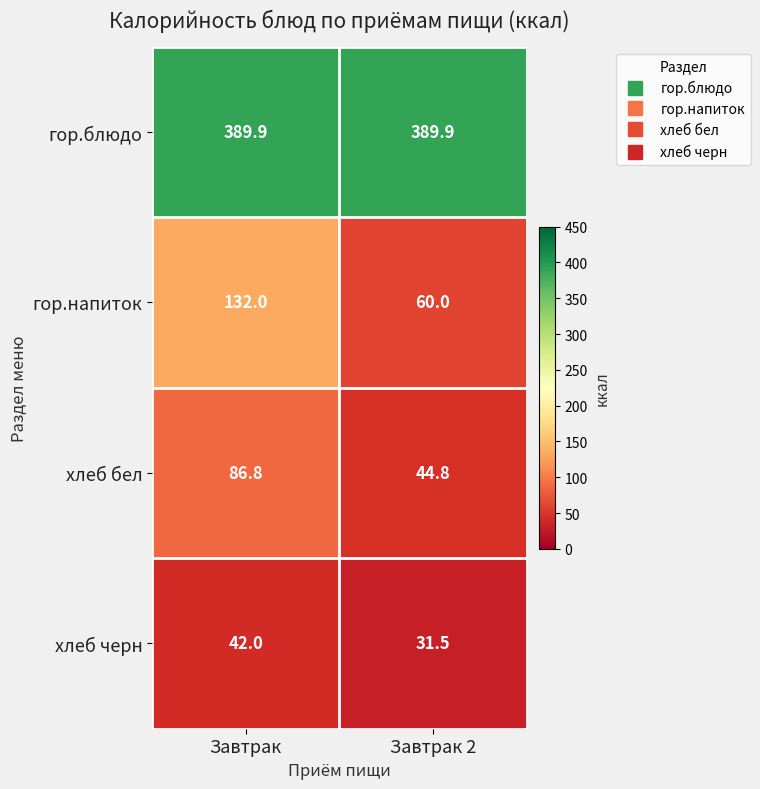

At which category is the sum across all series the highest?

Завтрак